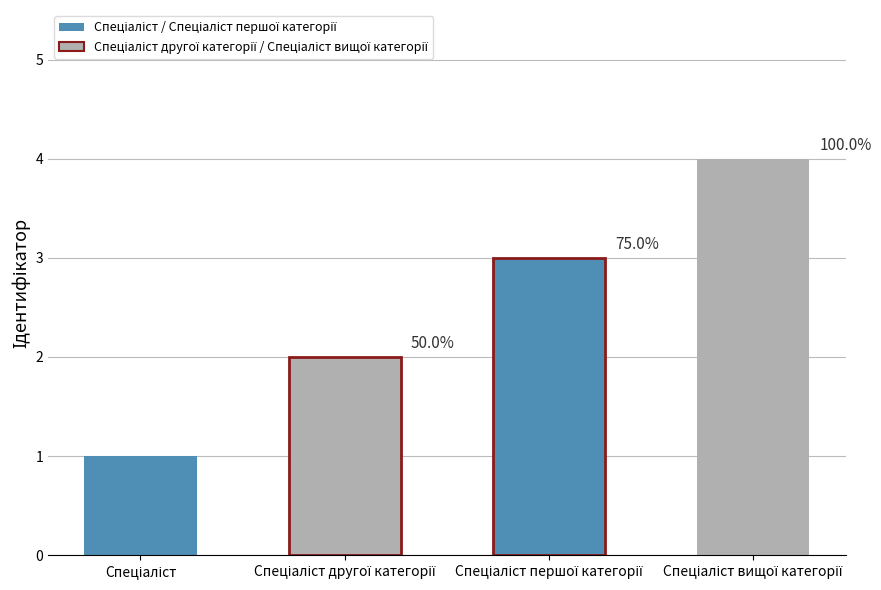

What is the sum of all values?

10